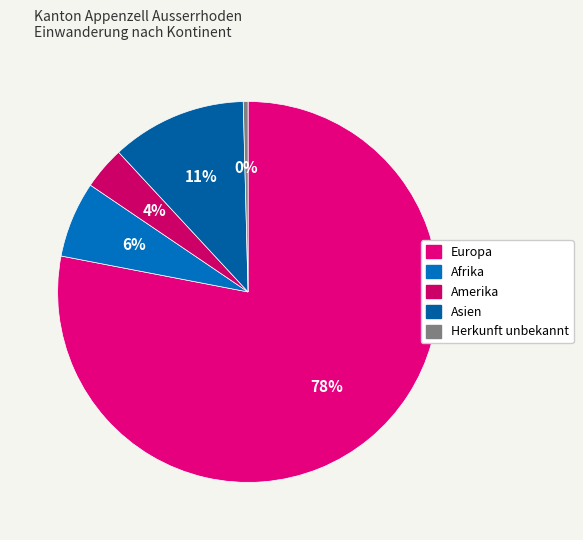

The Amerika slice represents 4% of the pie. True or false?

True